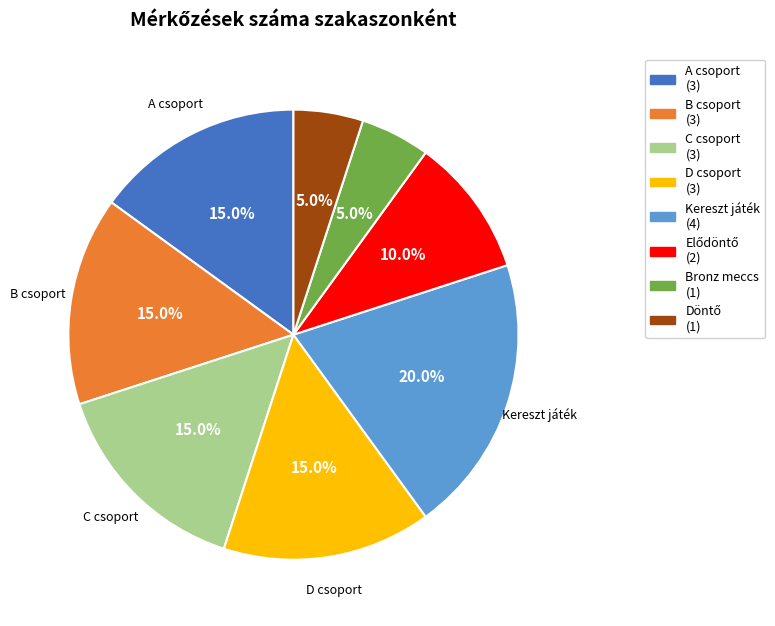

What percentage do C csoport and Bronz meccs together represent?

20.0%